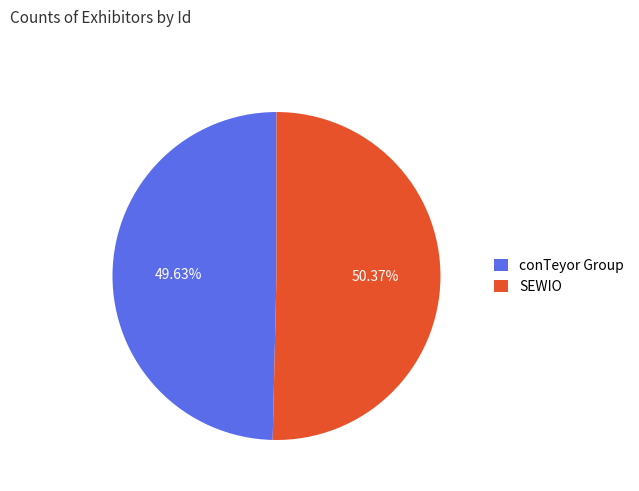

Which has a higher value, conTeyor Group or SEWIO?

SEWIO